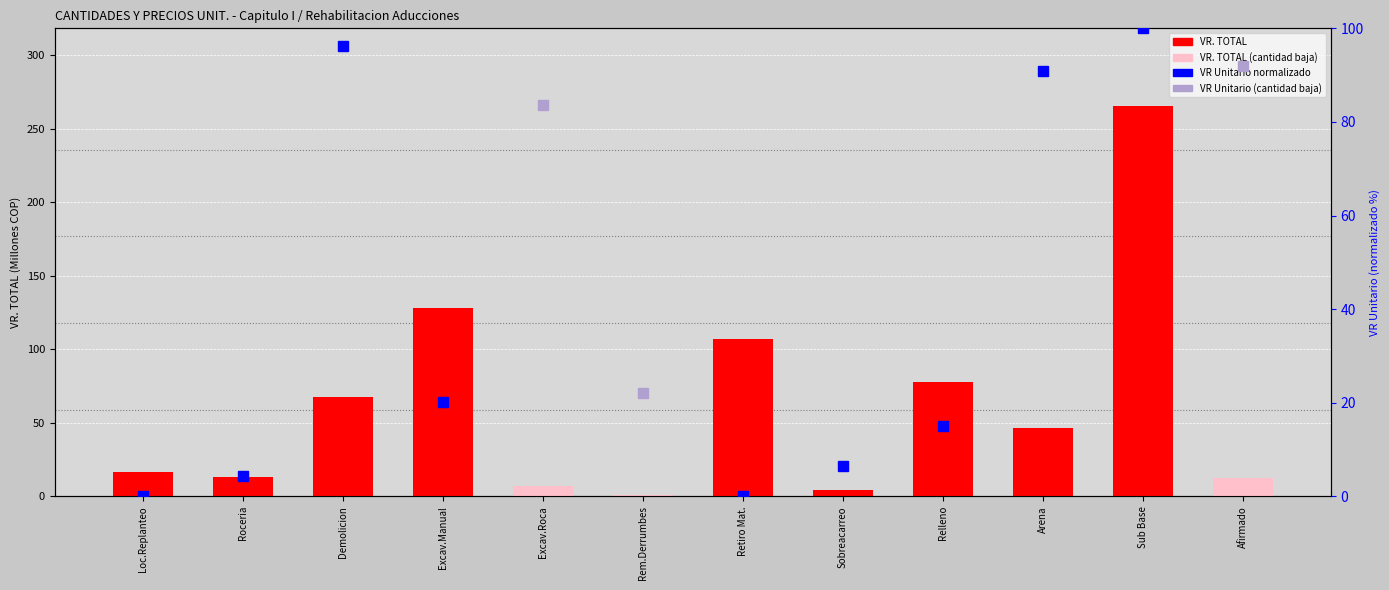

Rank the categories by value from lowest to highest.

Rem.Derrumbes, Sobreacarreo, Excav.Roca, Afirmado, Roceria, Loc.Replanteo, Arena, Demolicion, Relleno, Retiro Mat., Excav.Manual, Sub Base